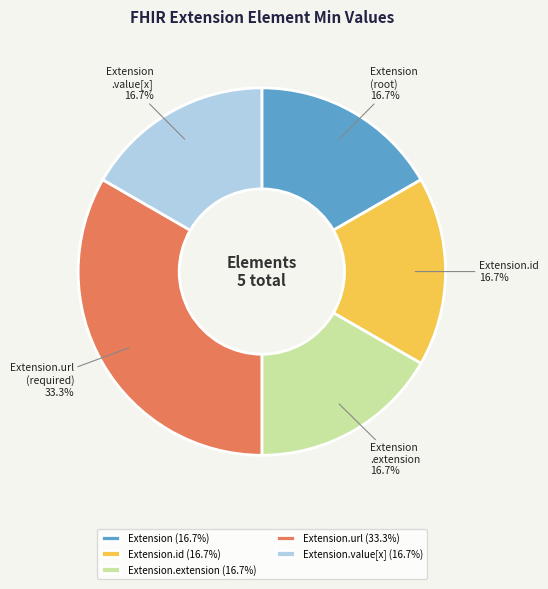

Approximately how many times larger is the value at Extension.id (16.7%) compared to Extension.value[x] (16.7%)?

1.0